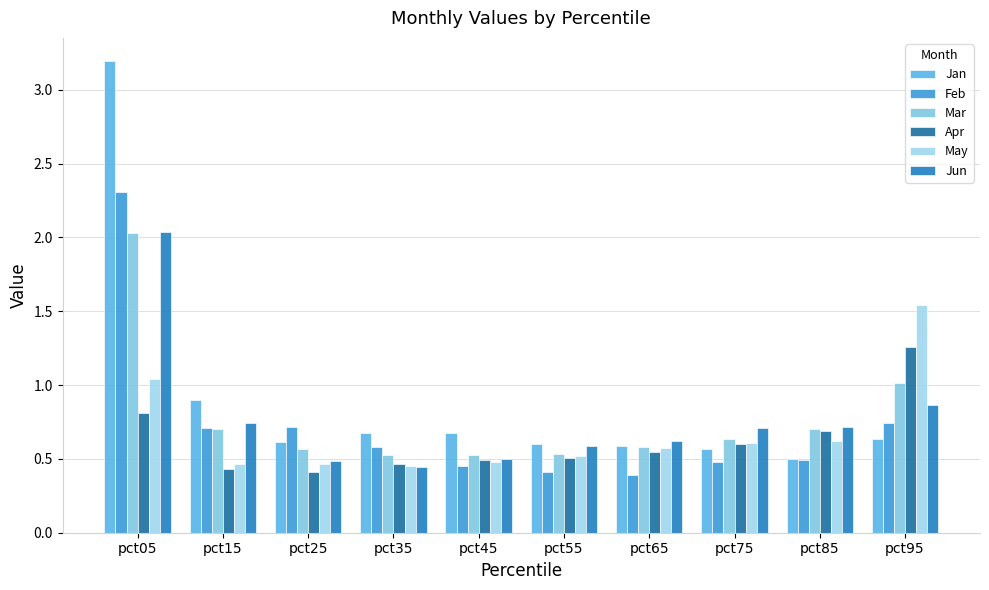

Which has a higher value, pct05 or pct75?

pct05